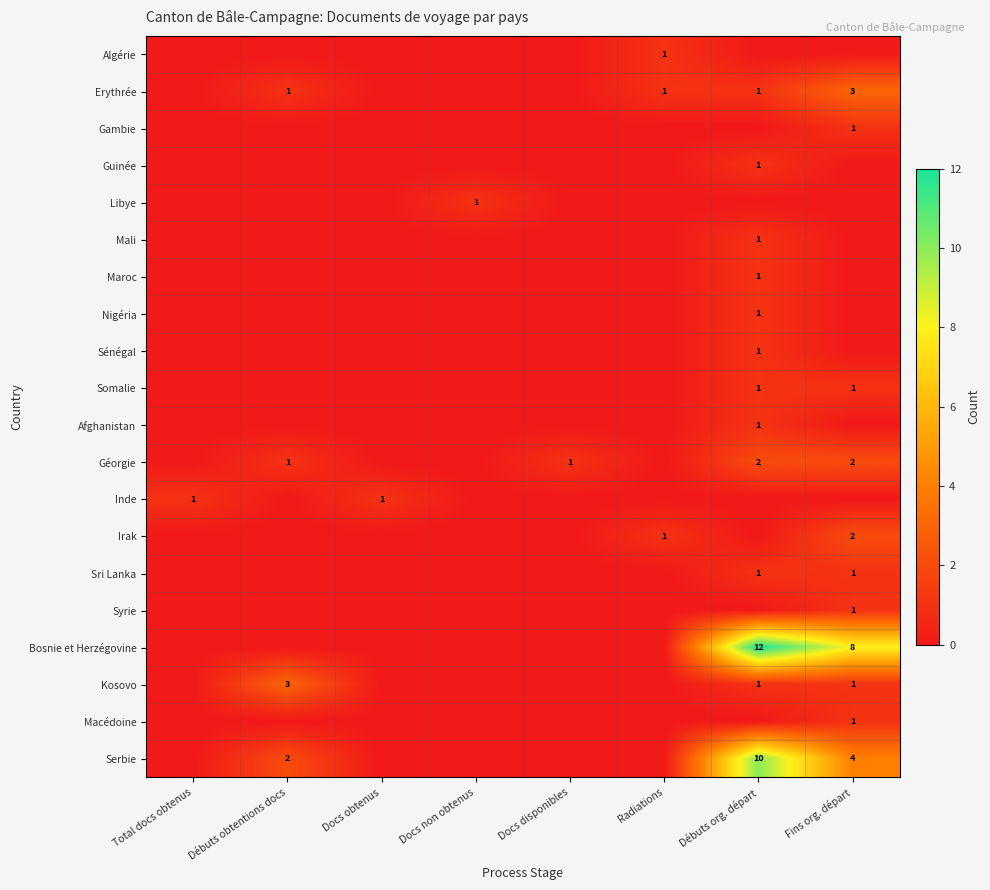

Which series changed the most between Docs non obtenus and Docs disponibles?

Libye